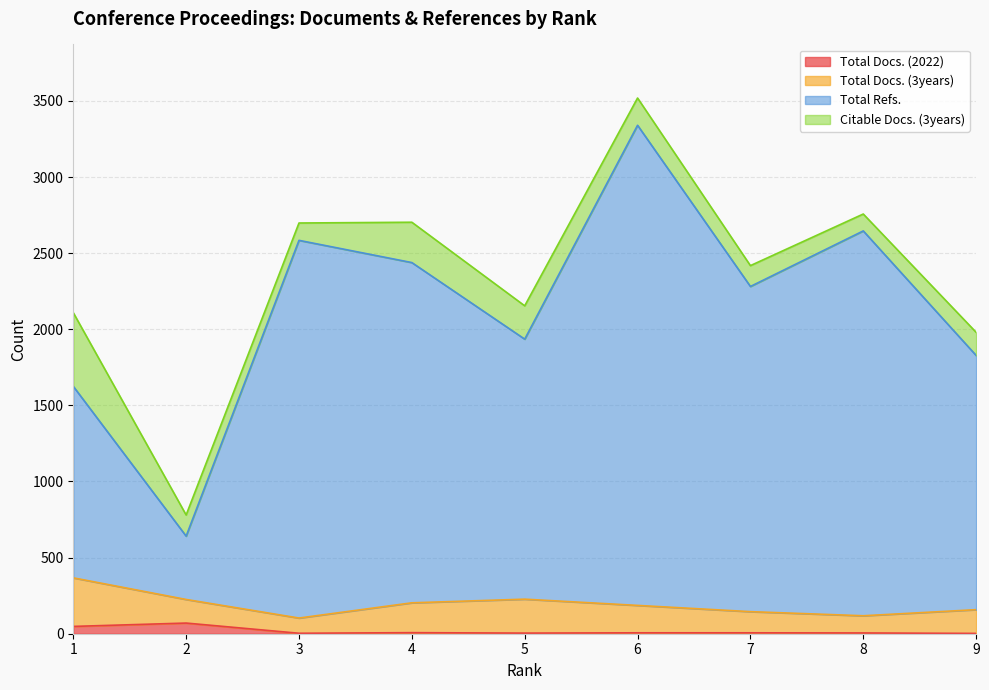

True or false: Total Refs. and Total Docs. (2022) intersect in this chart.

False